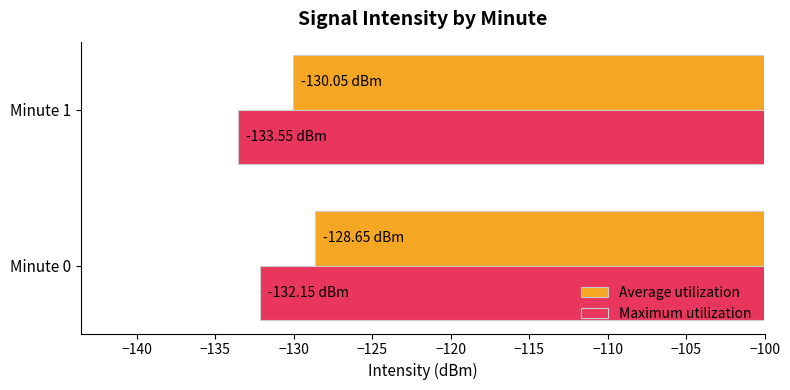

Which category has the highest value in the Maximum utilization series?

Minute 0